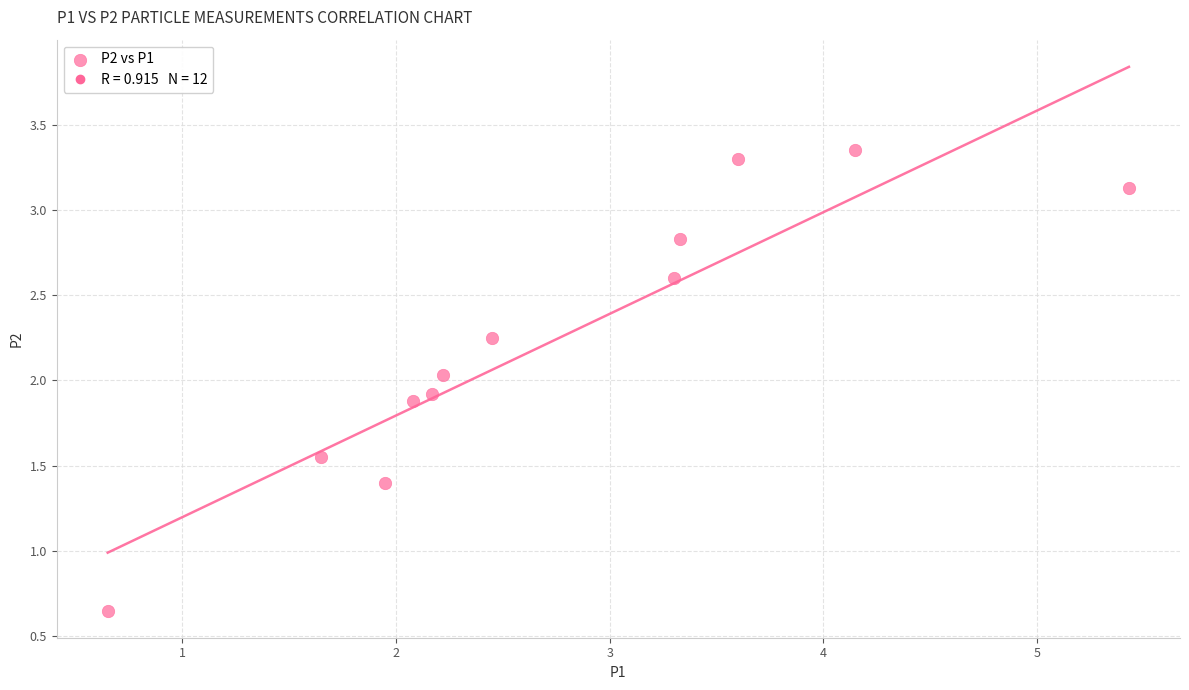

What is the range of Y values (max minus min)?

2.7